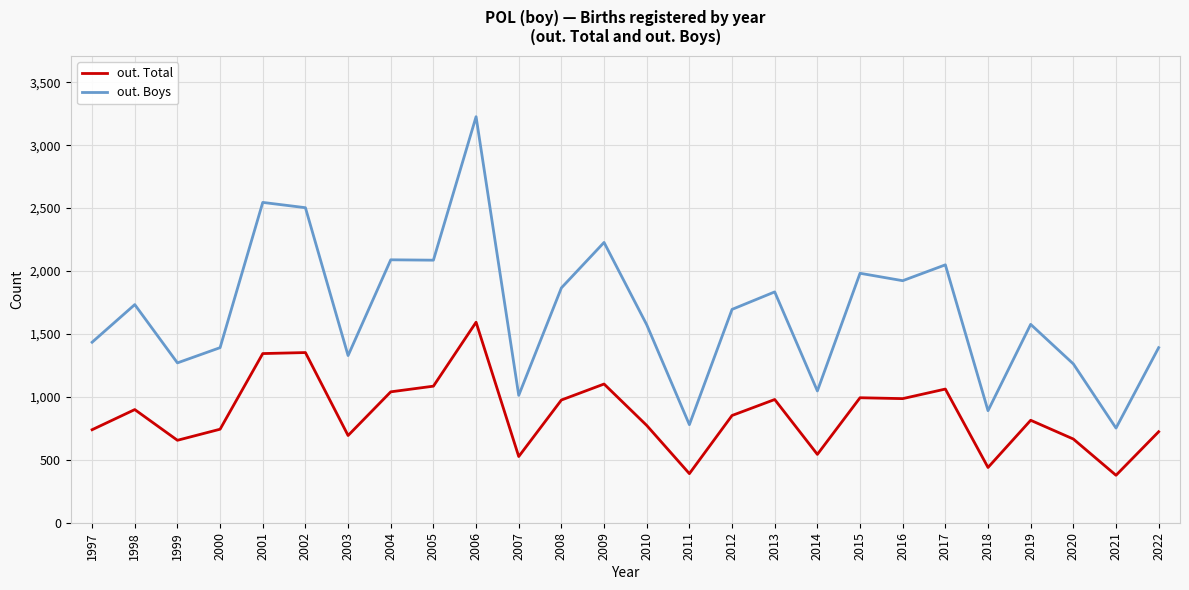

Where is out. Boys nearest to the value 1989?

2015